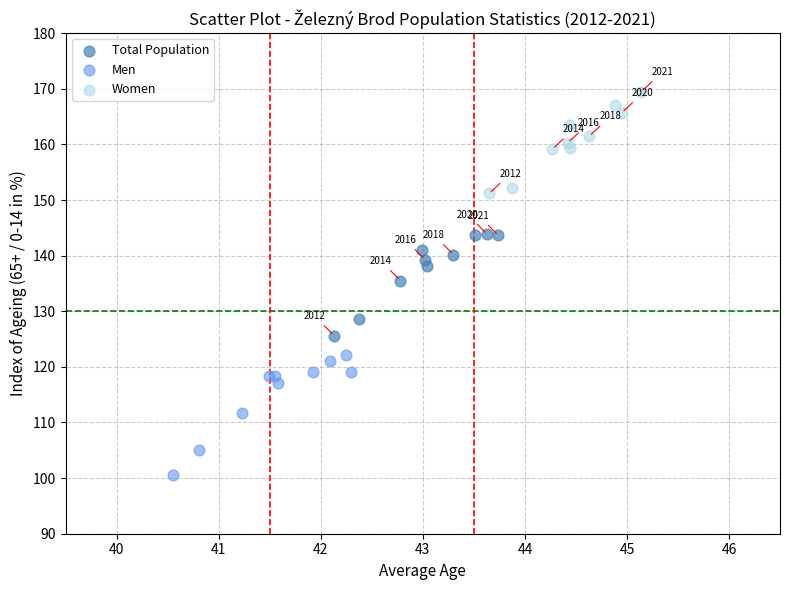

Which series reaches the maximum Y coordinate?

Women